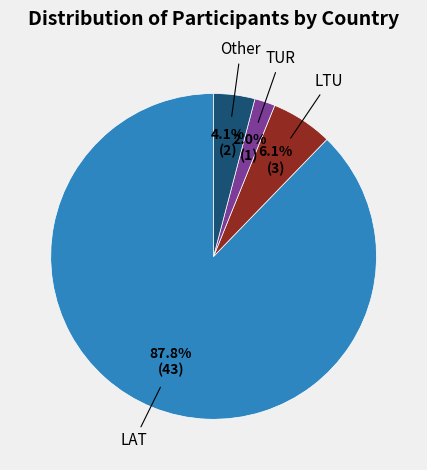

Is there any slice that represents more than half of the pie?

Yes